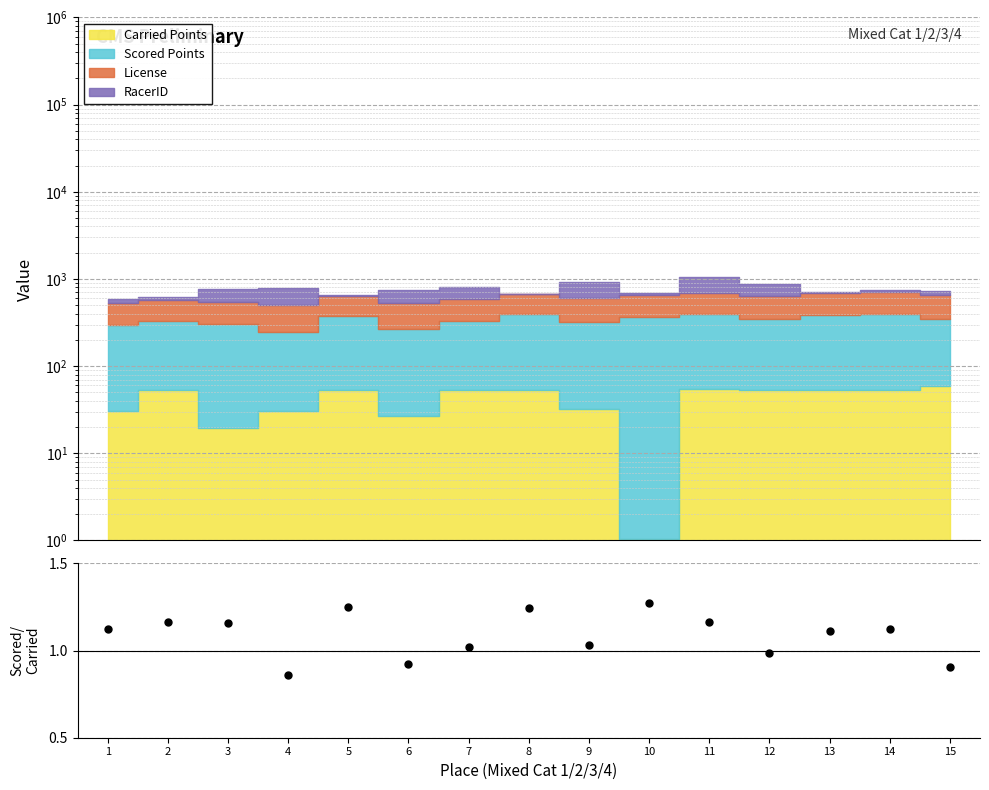

What is the change in value from 1 to 10?

+0.2